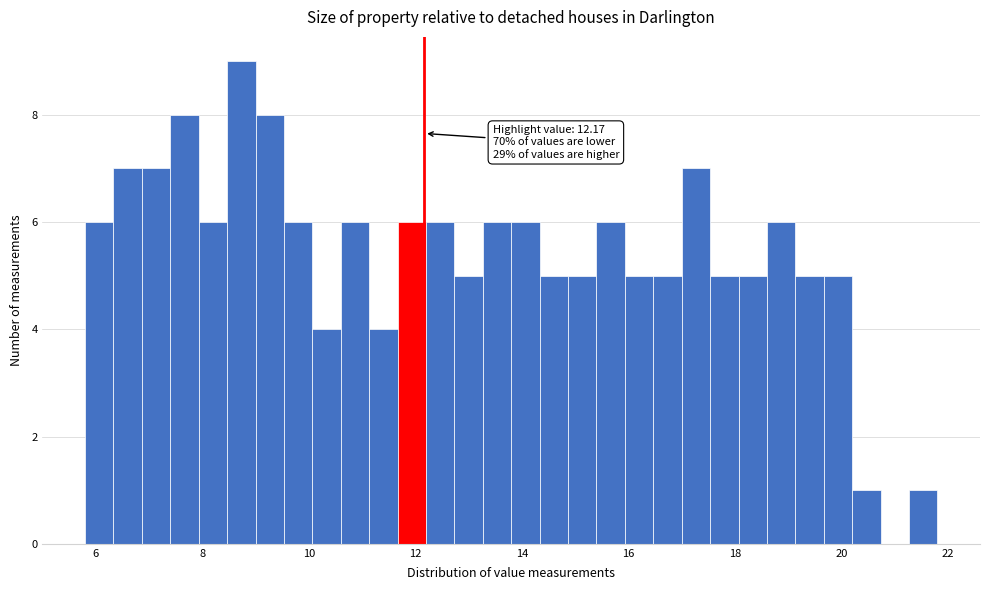

Around what value on the x-axis is the tallest bar? Give the approximate position of its centre, as read against the axis.

8.8